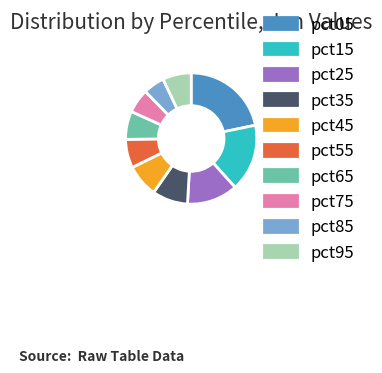

What is the largest slice in the pie chart?

pct05